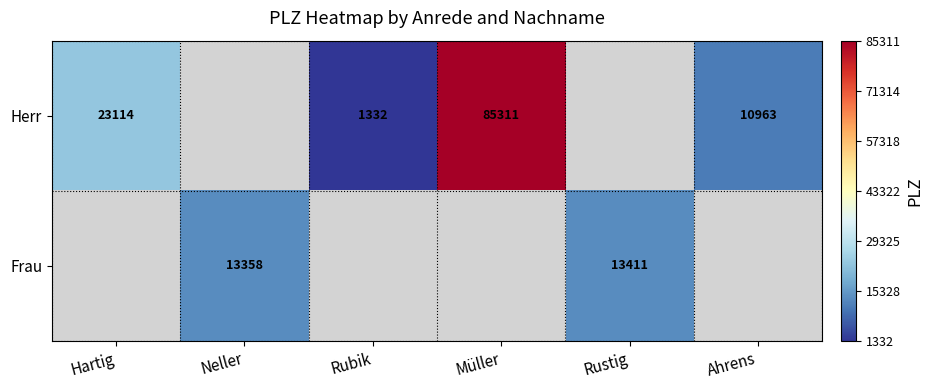

The value of Herr at Müller is 85311. True or false?

True